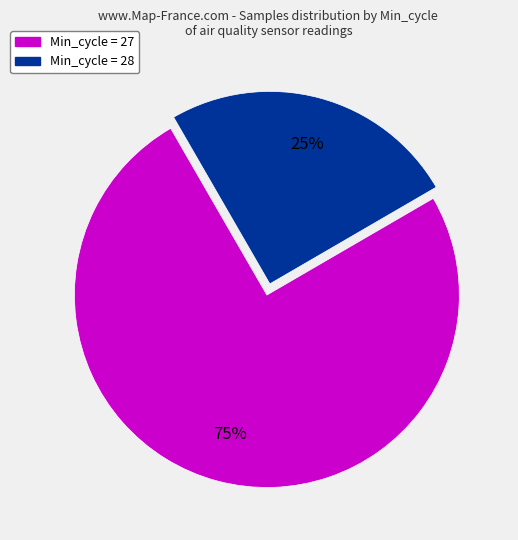

To the nearest percent, what is the average slice percentage?

50%